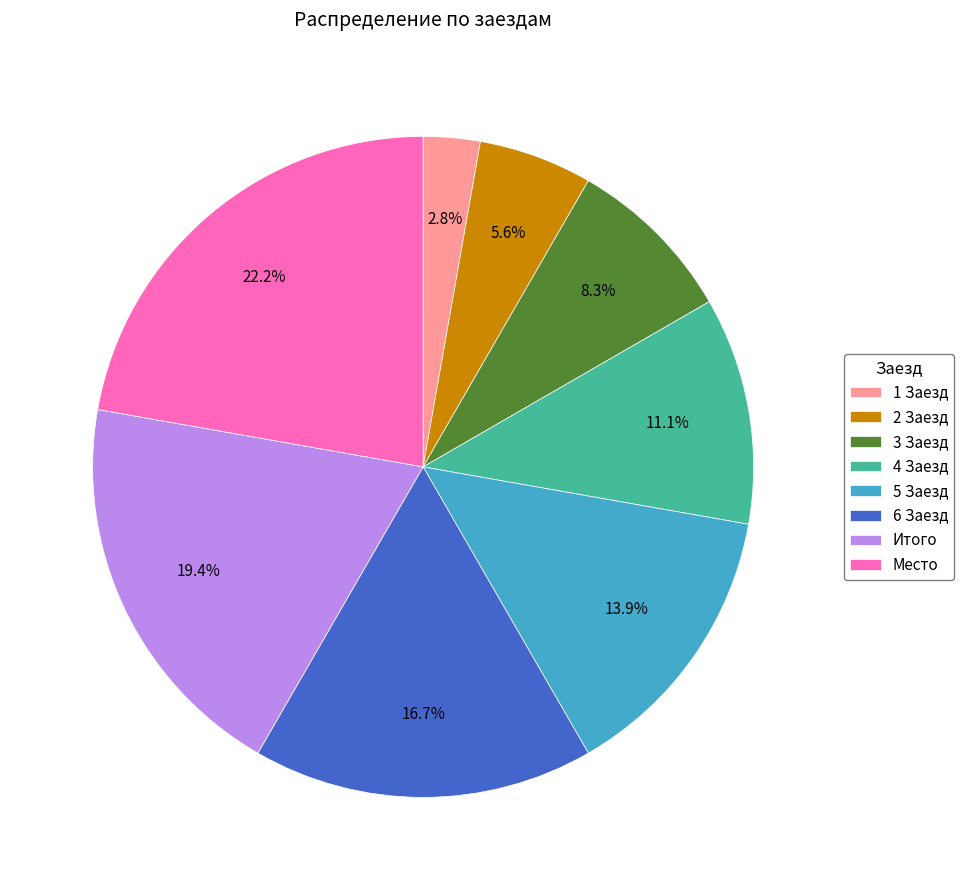

Is 2 Заезд the majority of the pie?

No